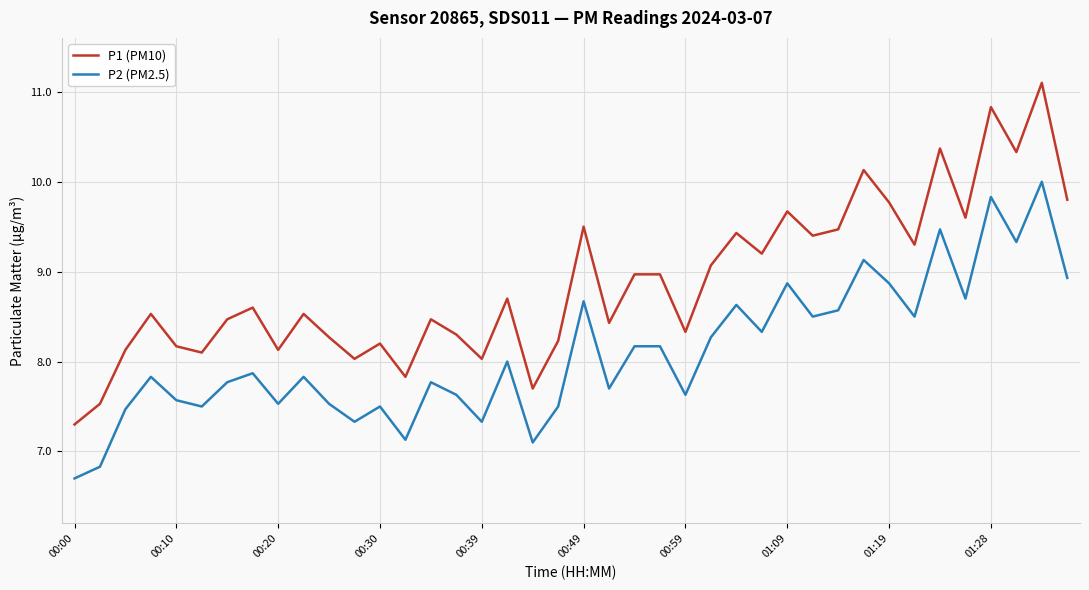

True or false: P1 (PM10) and P2 (PM2.5) cross at least once.

False